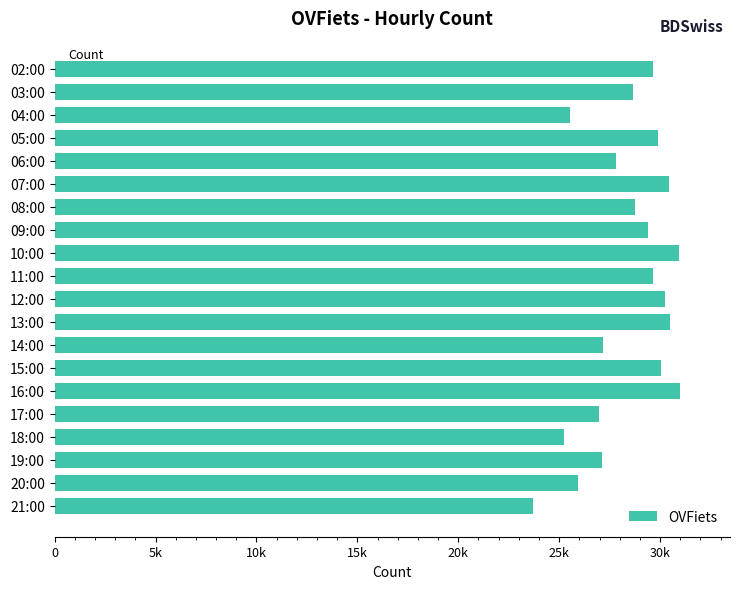

What is the difference between the second highest and minimum values?

7216